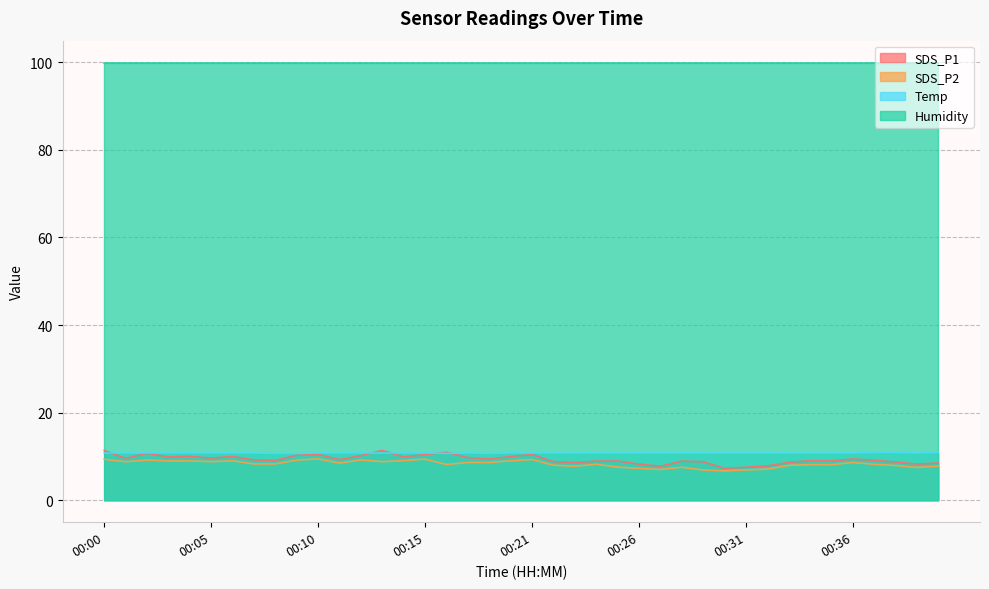

Which series has the largest range (max minus min)?

SDS_P1